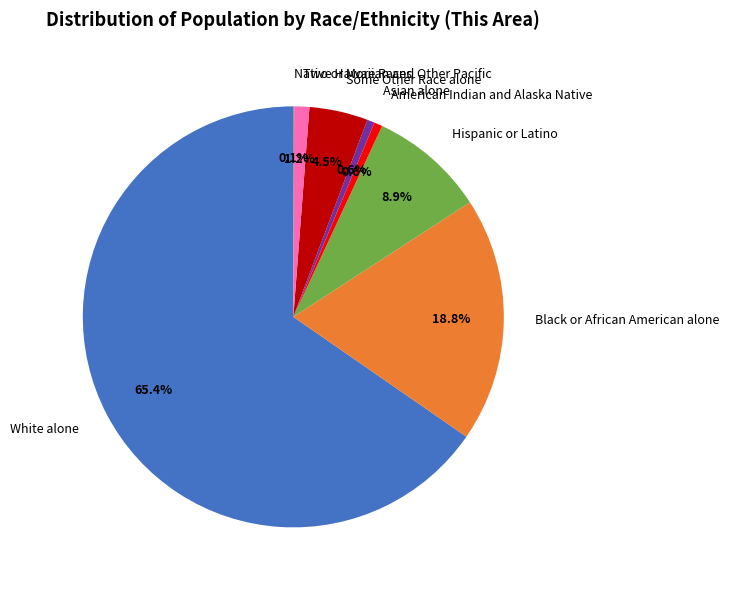

How much of the chart is everything except Some Other Race alone?

95.5%